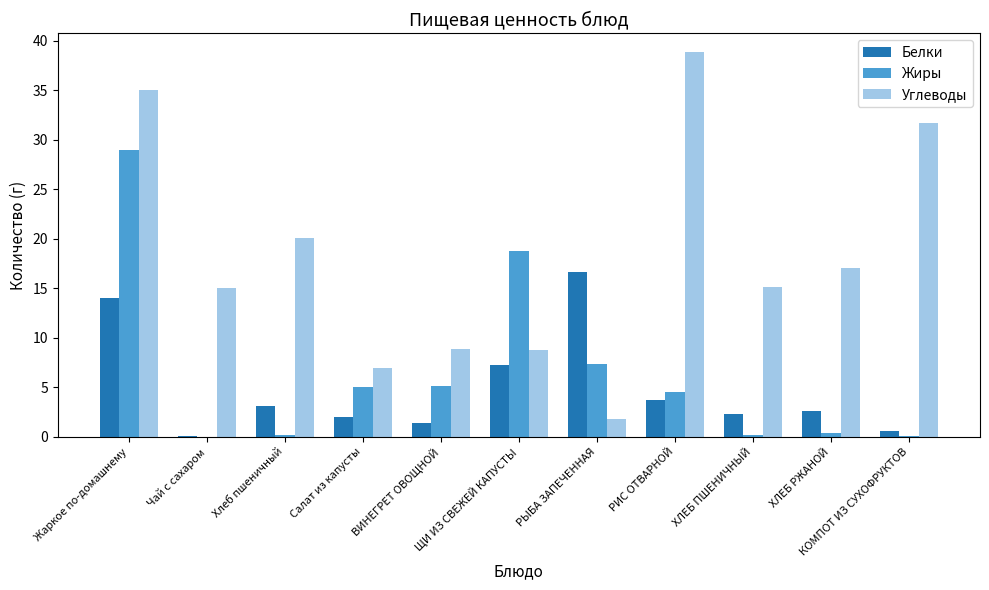

What is the maximum value for Белки?

16.6